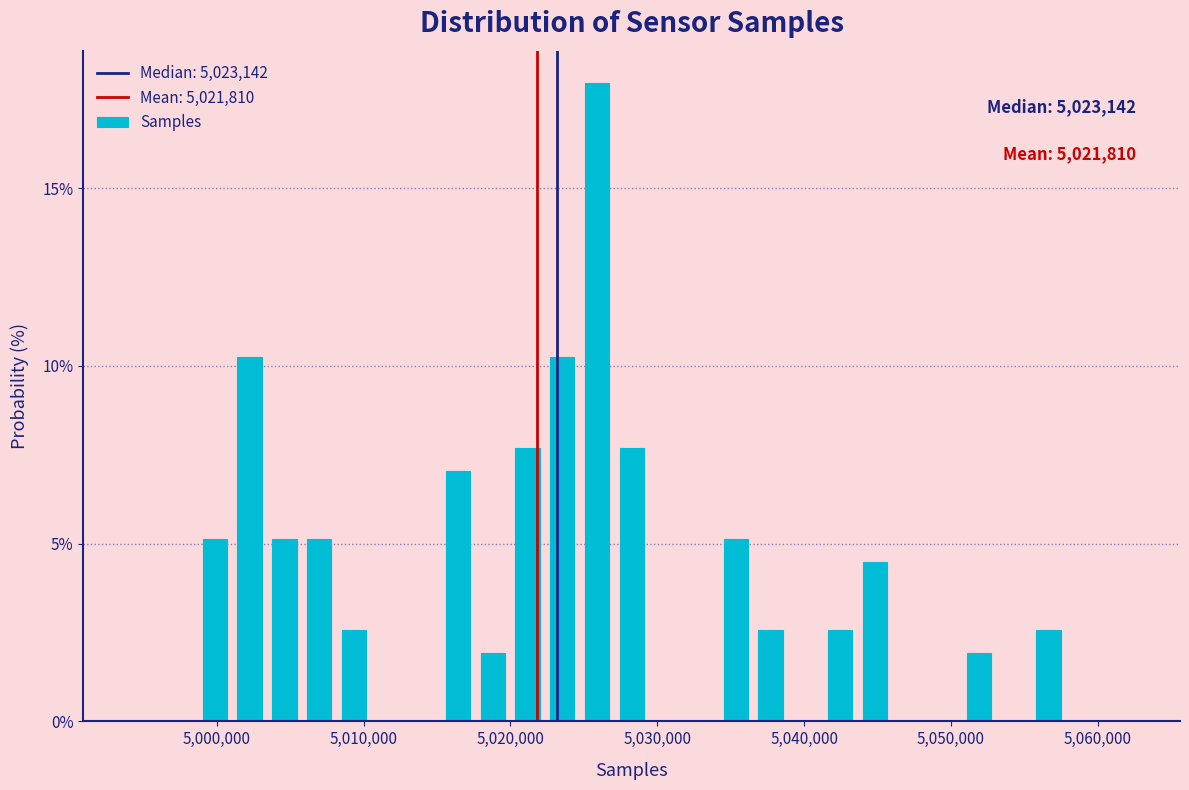

Read against the x-axis, roughly where is the centre of the tallest bar?

5026000